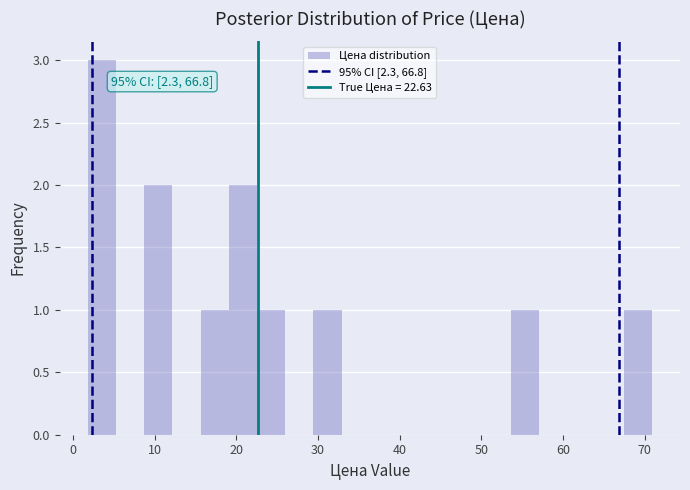

Around what value on the x-axis is the tallest bar? Give the approximate position of its centre, as read against the axis.

4